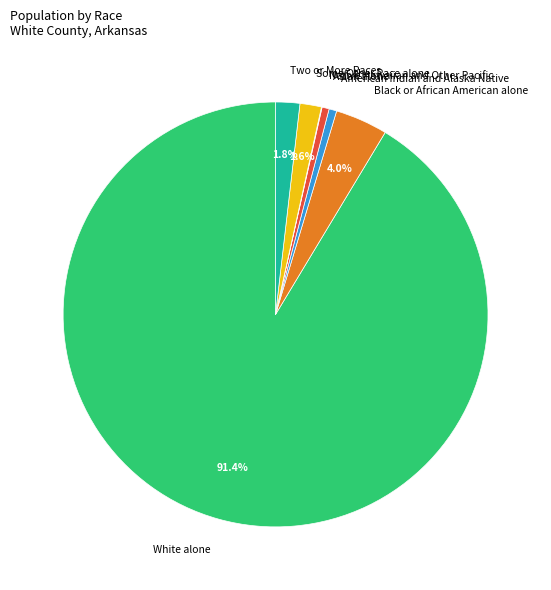

Does Two or More Races represent more than half of the total?

No